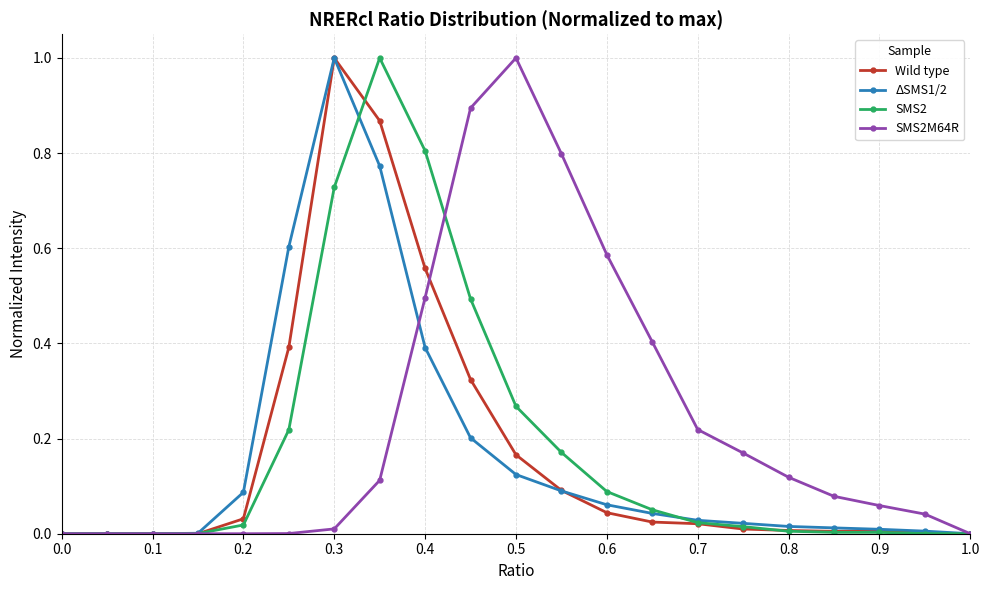

Which series has the largest total across all categories?

SMS2M64R